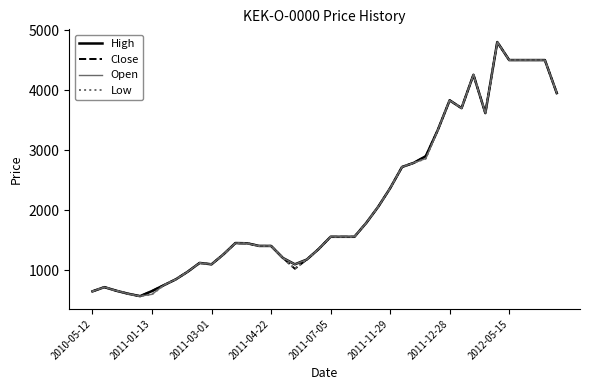

What is the smallest value displayed?

570